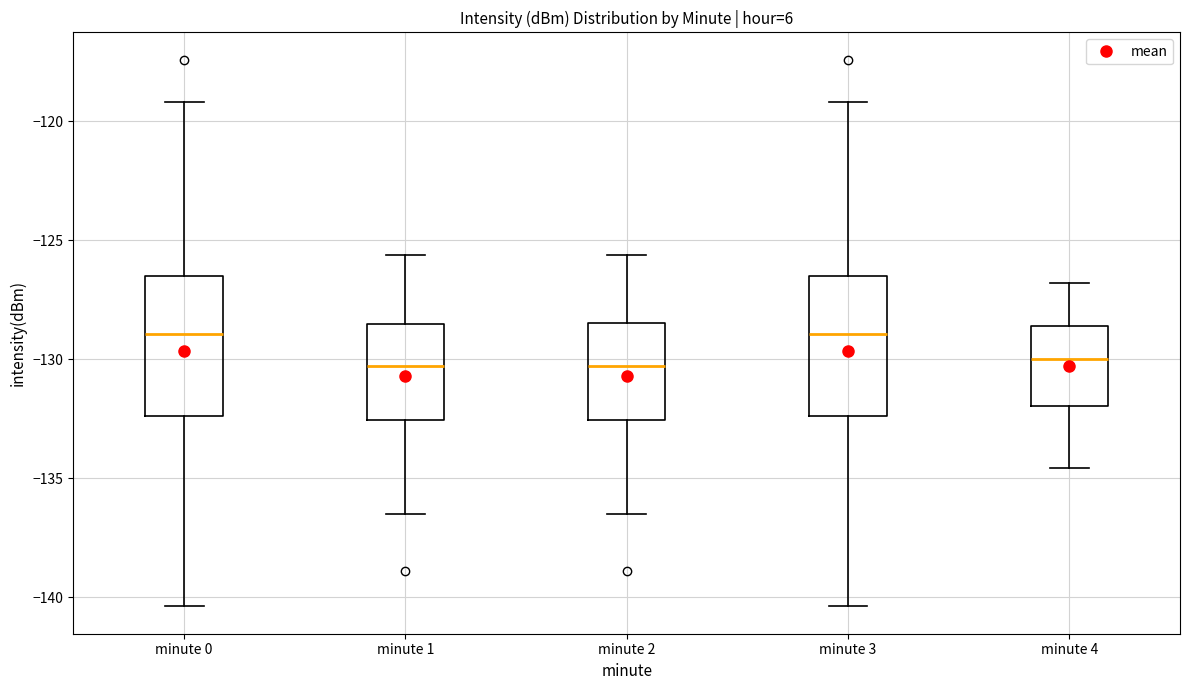

Reading left to right, read every box against the y-axis: the position of its median line, the range the box covers, and the ends of its whiskers. The values are not printed on the chart, so give them approximately, as read against the axis.

minute 0: median -129.0, box -132.5 to -126.5, whiskers -140.5 to -119.0
minute 1: median -130.5, box -132.5 to -128.5, whiskers -136.5 to -125.5
minute 2: median -130.5, box -132.5 to -128.5, whiskers -136.5 to -125.5
minute 3: median -129.0, box -132.5 to -126.5, whiskers -140.5 to -119.0
minute 4: median -130.0, box -132.0 to -128.5, whiskers -134.5 to -127.0